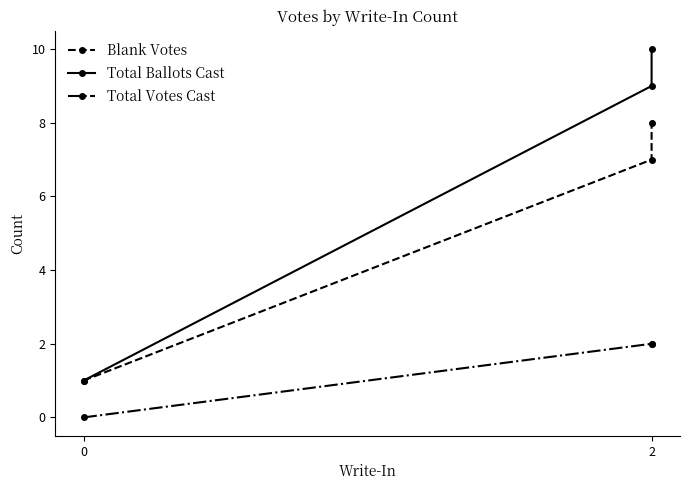

List the series in order of their peak value, lowest first.

Total Votes Cast, Blank Votes, Total Ballots Cast